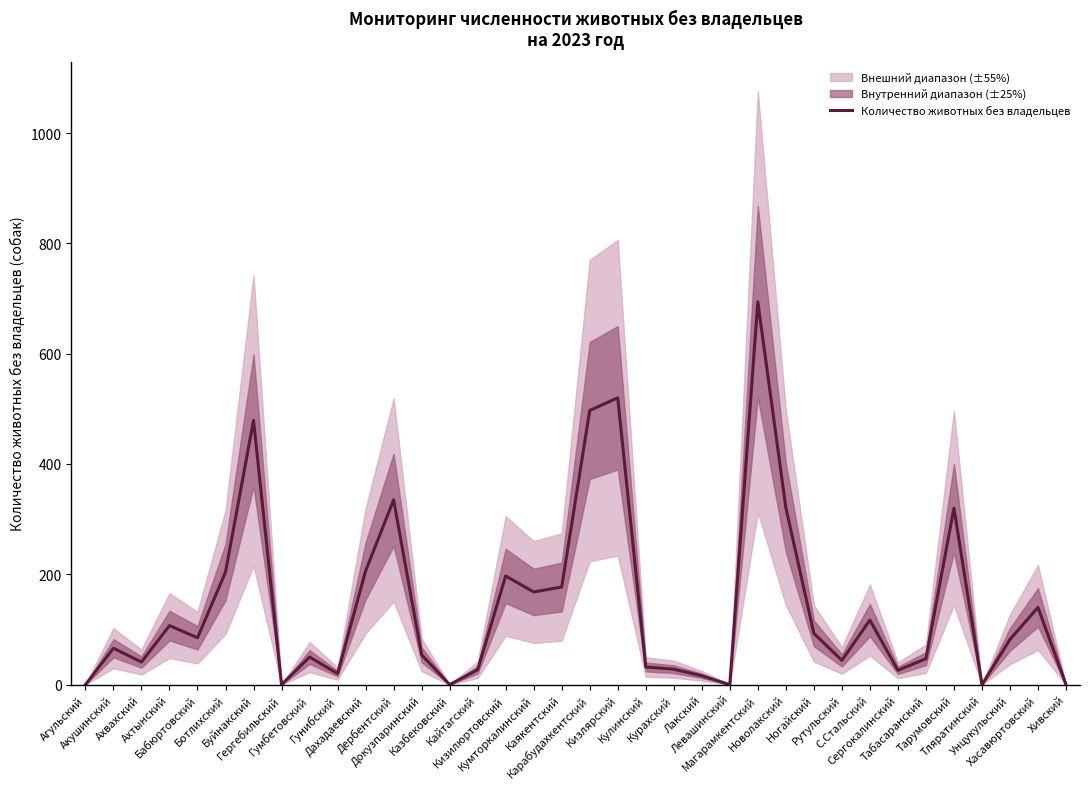

Where is the data nearest to the value 347?

Дербентский